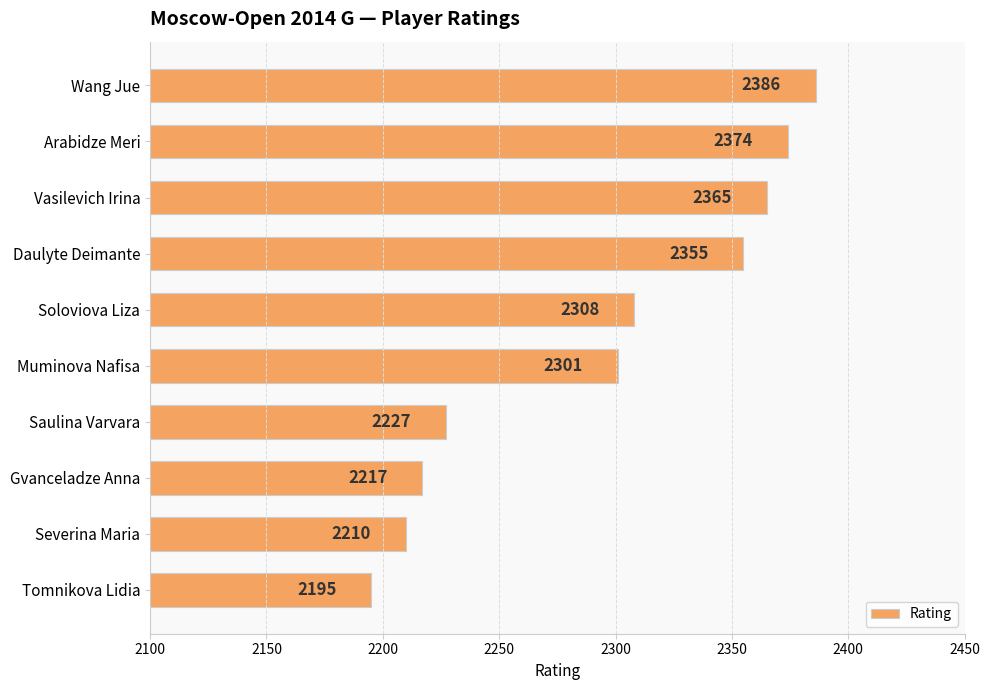

List the labels in order of value, largest first.

Wang Jue, Arabidze Meri, Vasilevich Irina, Daulyte Deimante, Soloviova Liza, Muminova Nafisa, Saulina Varvara, Gvanceladze Anna, Severina Maria, Tomnikova Lidia